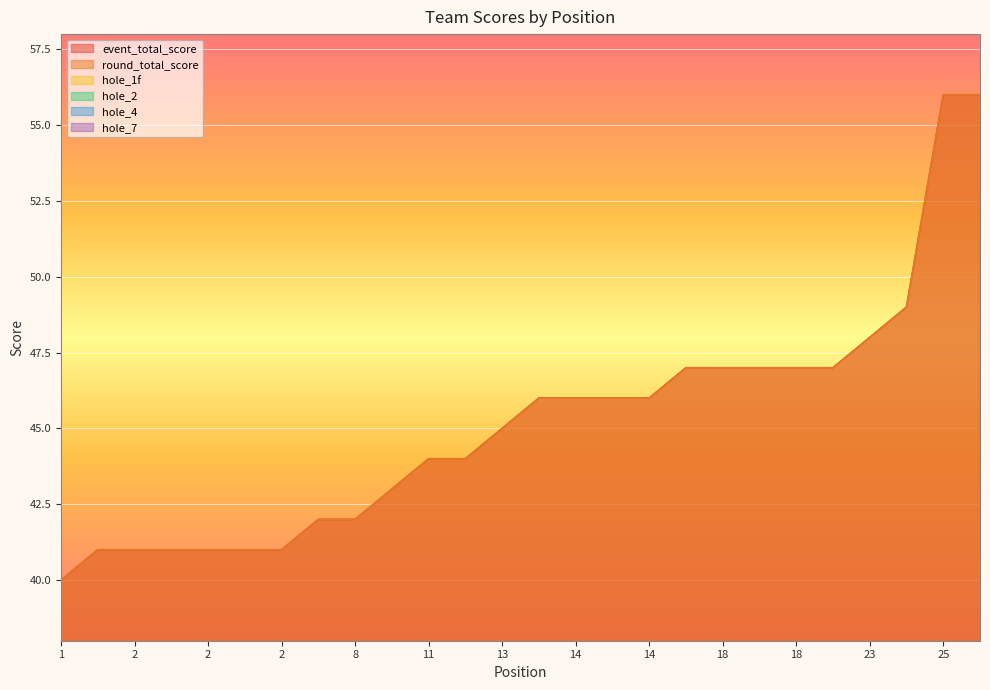

What is the value of the event_total_score point at the 1st from the left?

40